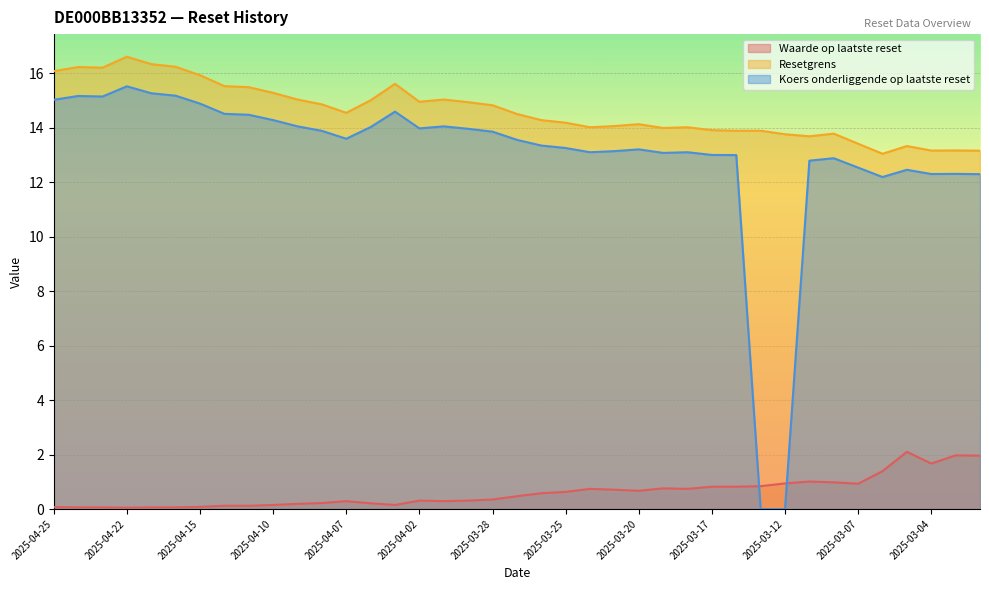

At 2025-04-01, list the series in order from smallest to largest.

Waarde op laatste reset, Koers onderliggende op laatste reset, Resetgrens